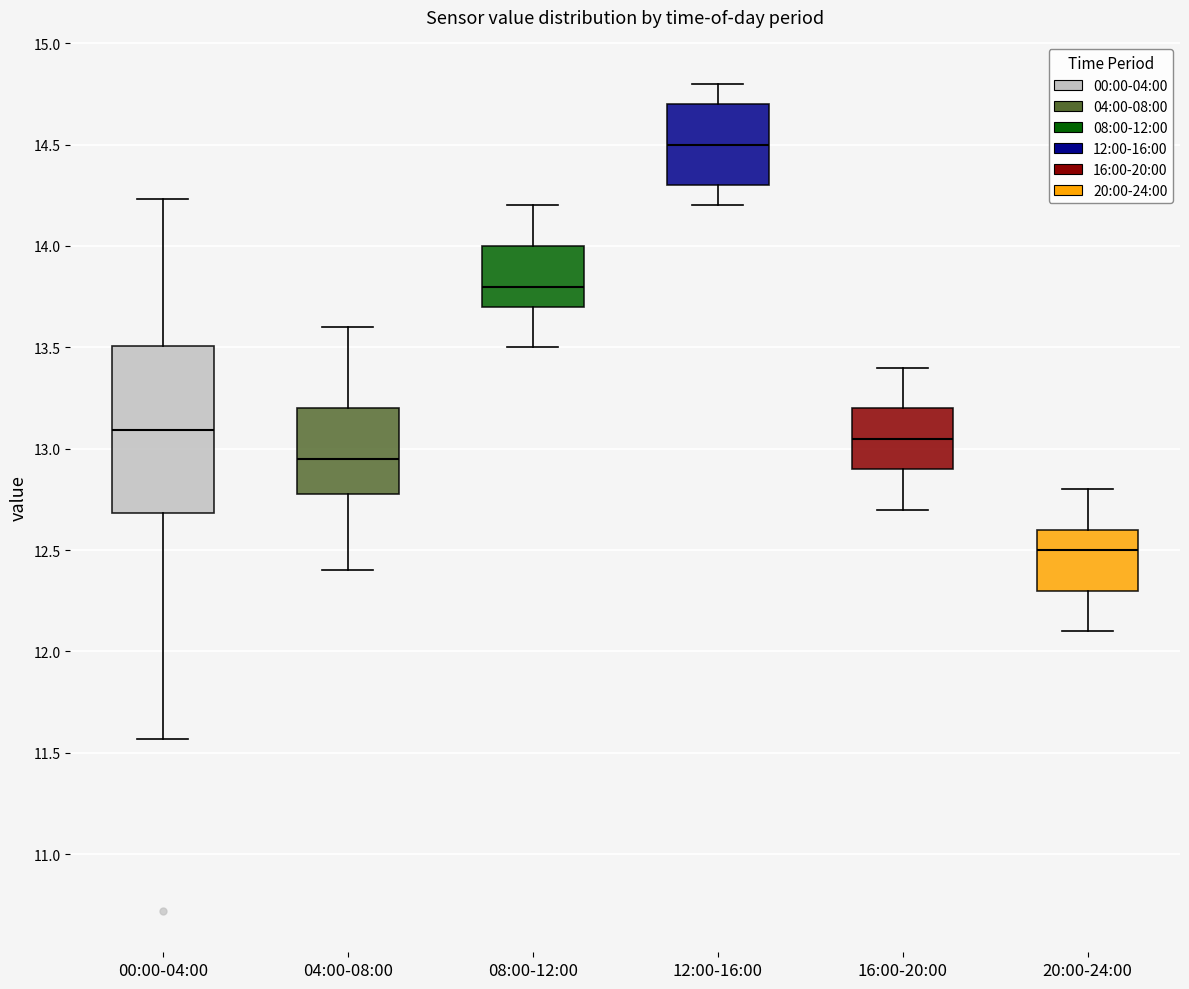

Where is the upper edge of the box for 04:00-08:00 on the y-axis? The values are not printed on the chart, so give them approximately, as read against the axis.

13.20